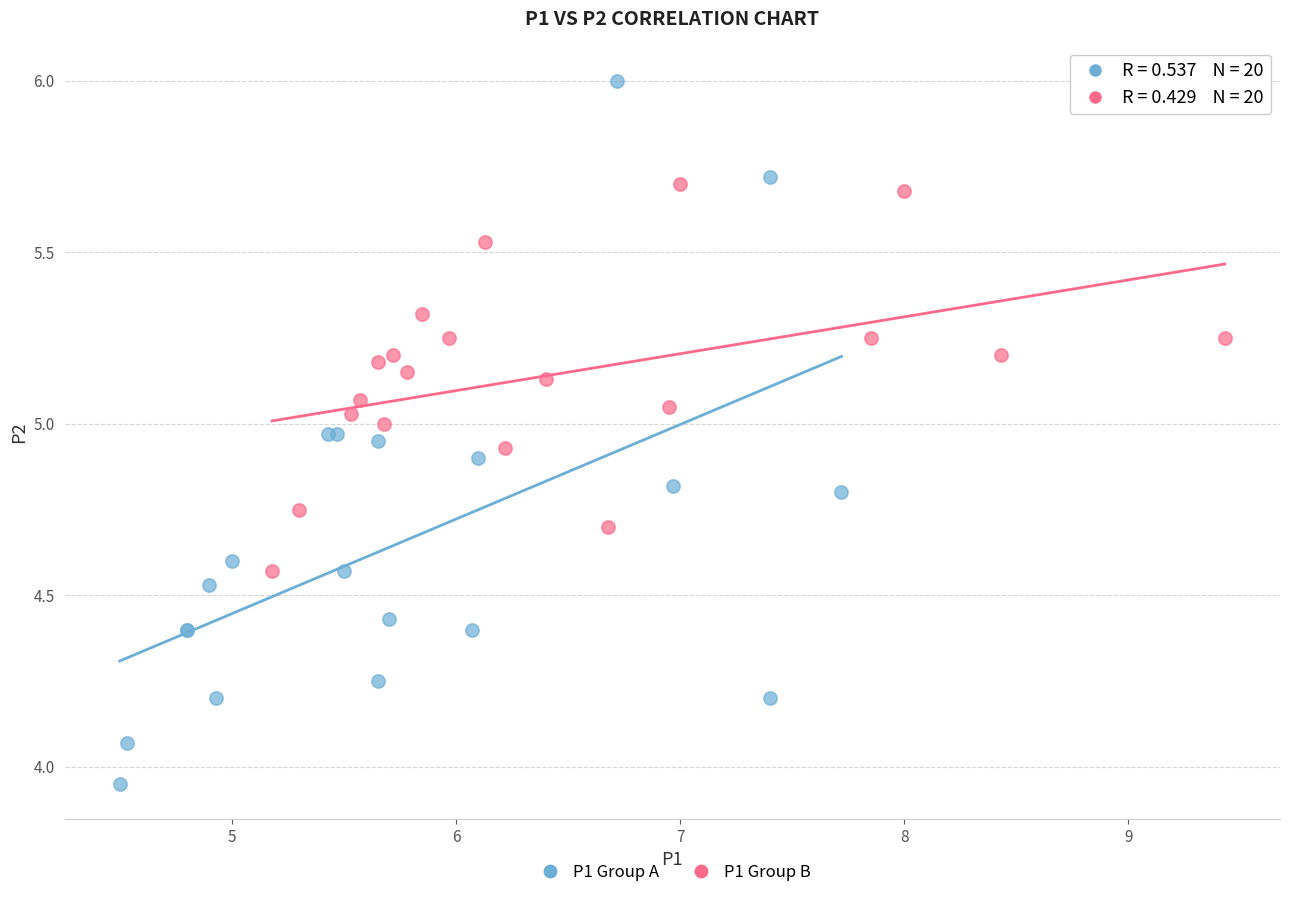

Which series contains the lowest Y value?

P1 Group A